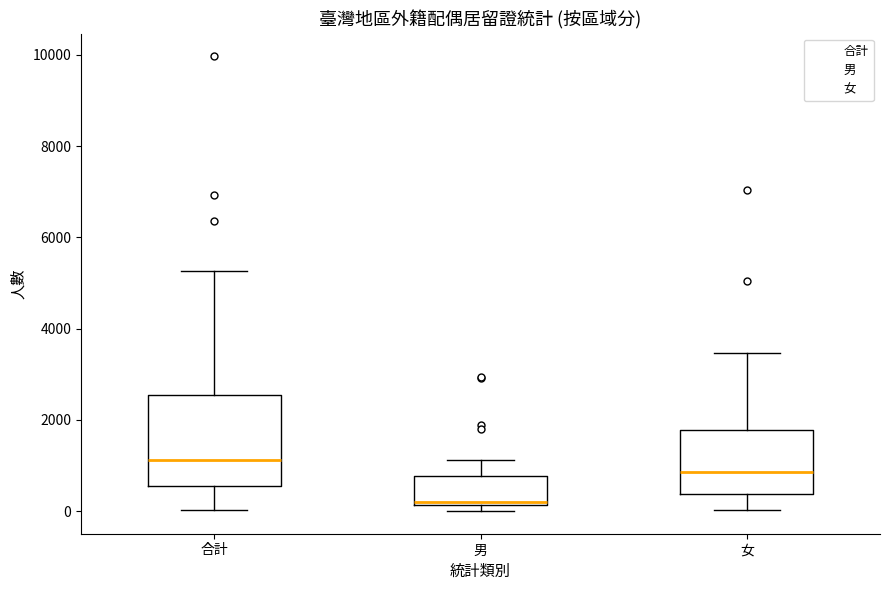

Where is the lower edge of the box for 男 on the y-axis? The values are not printed on the chart, so give them approximately, as read against the axis.

200